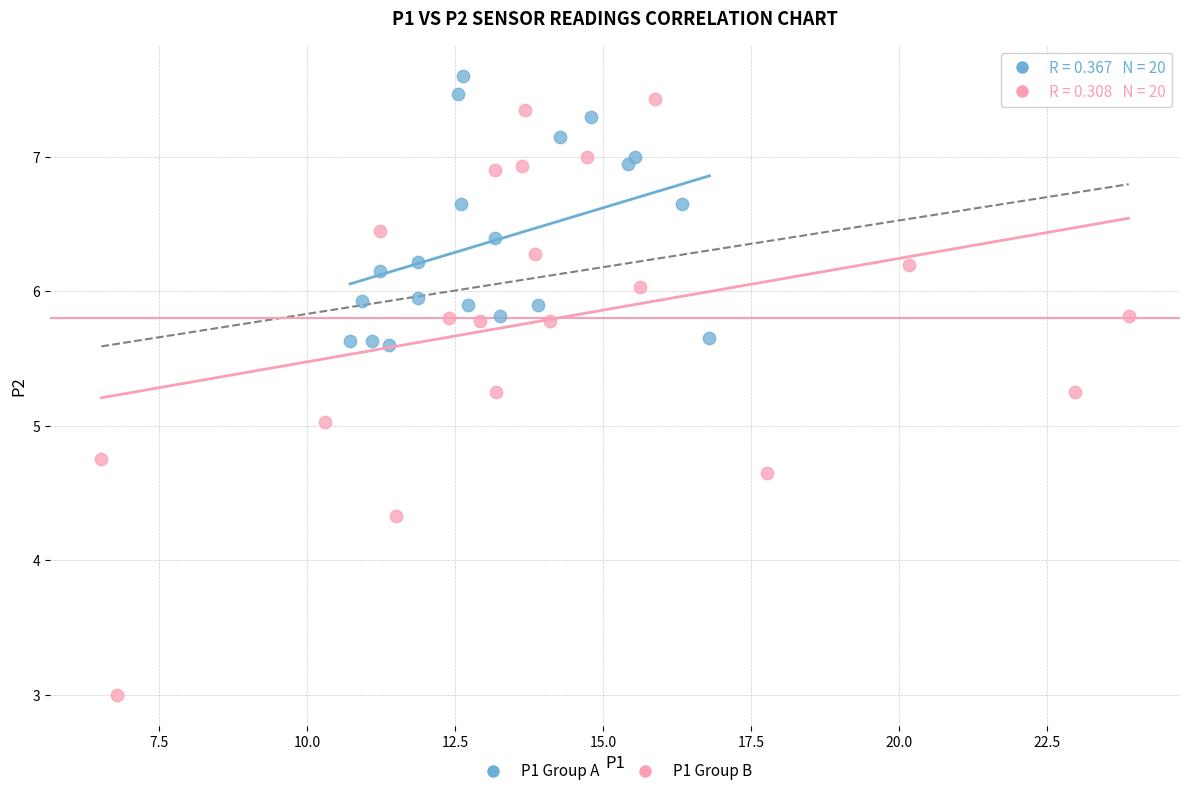

What are all the series names shown in the legend?

P1 Group A, P1 Group B